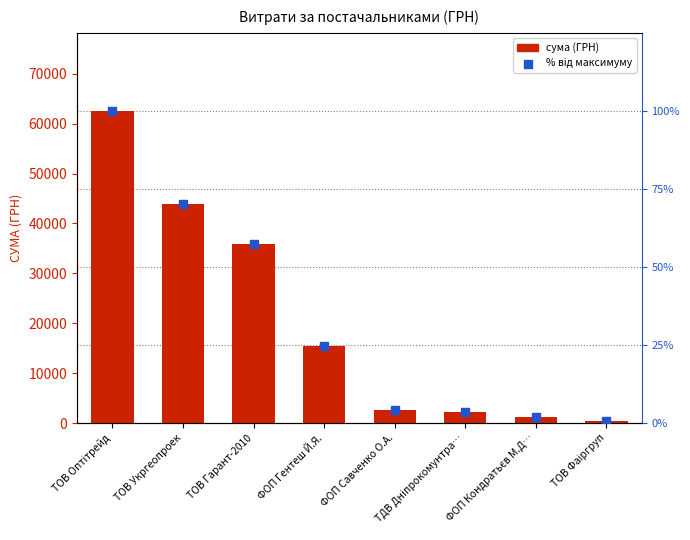

At how many categories does at least one series exceed 15463?

4